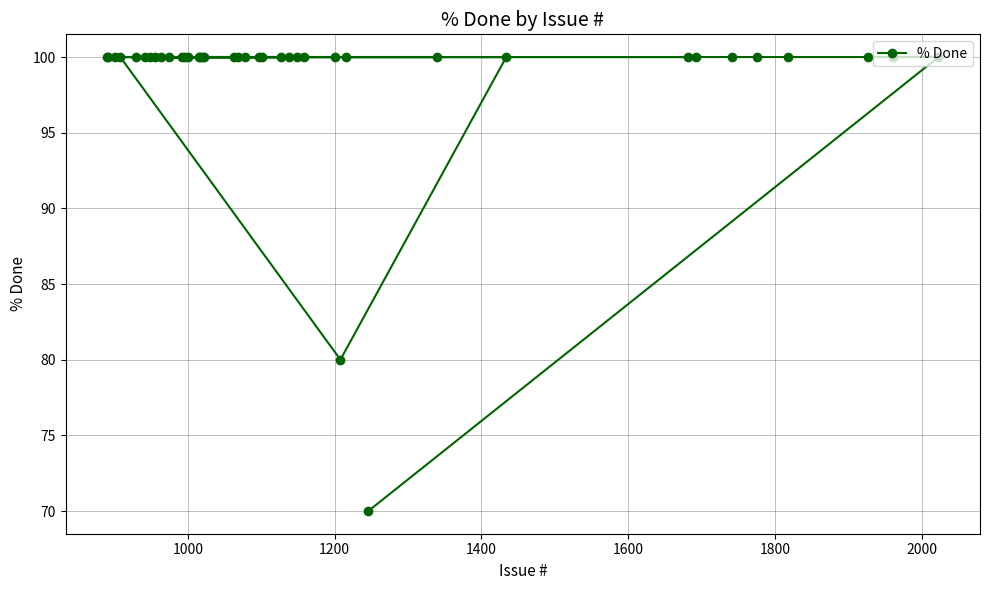

What is the average value?

99